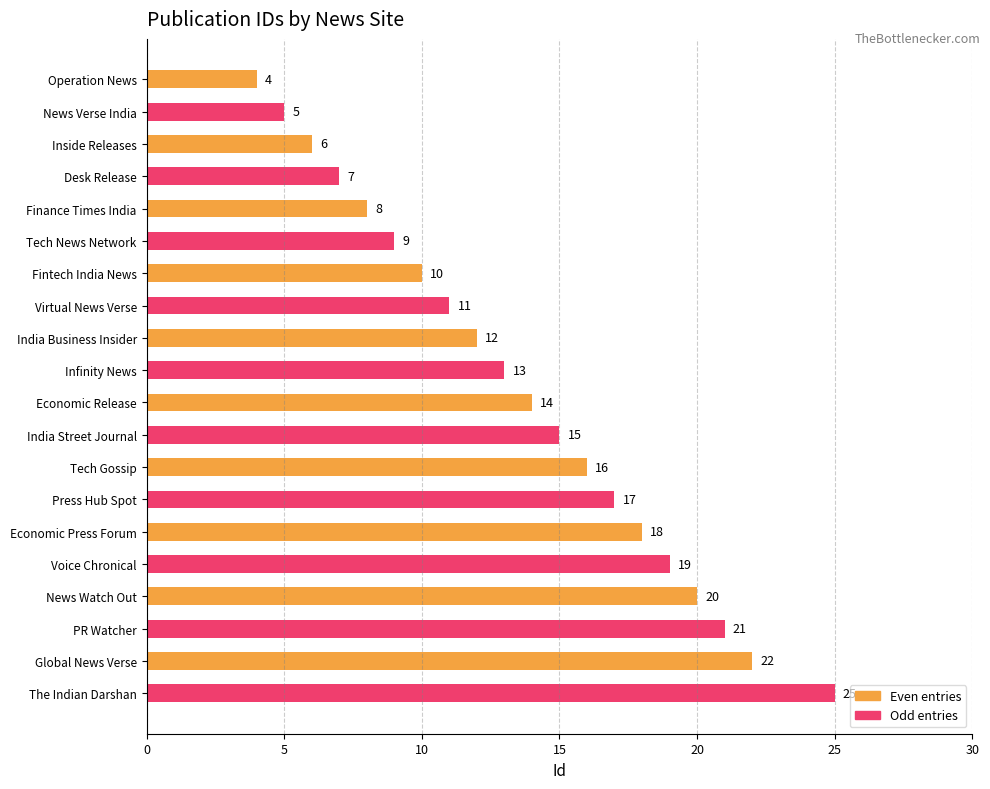

Reading top to bottom, what are all the values shown in this chart?

Operation News=4	News Verse India=5	Inside Releases=6	Desk Release=7	Finance Times India=8	Tech News Network=9	Fintech India News=10	Virtual News Verse=11	India Business Insider=12	Infinity News=13	Economic Release=14	India Street Journal=15	Tech Gossip=16	Press Hub Spot=17	Economic Press Forum=18	Voice Chronical=19	News Watch Out=20	PR Watcher=21	Global News Verse=22	The Indian Darshan=25